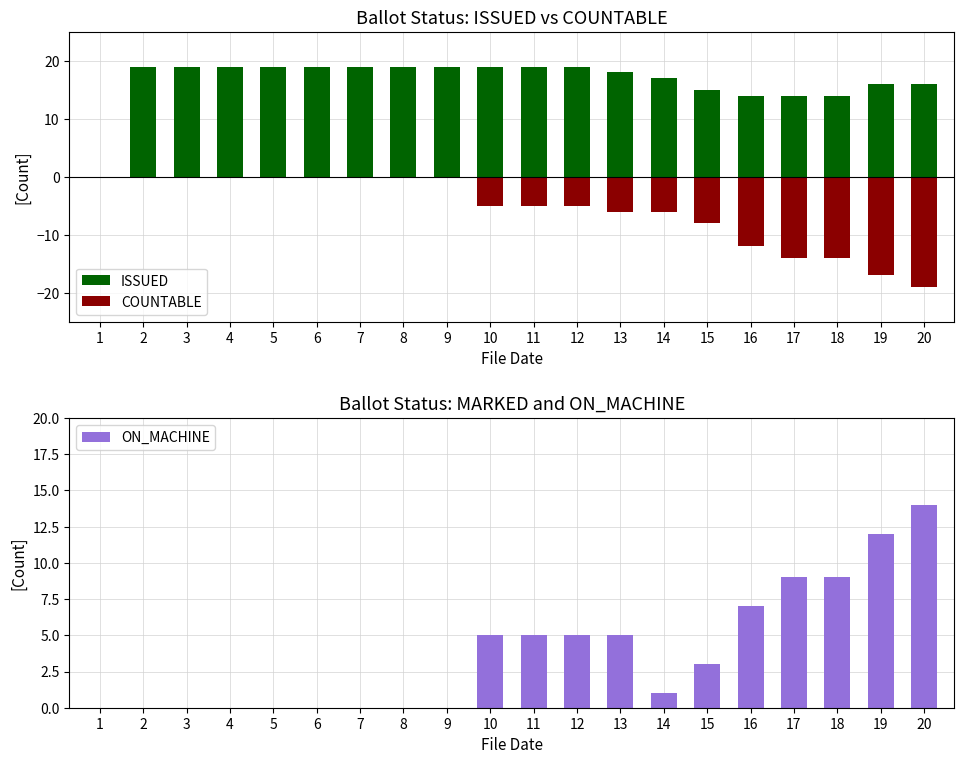

List the labels in order of ISSUED value, smallest first.

1, 16, 17, 18, 15, 19, 20, 14, 13, 2, 3, 4, 5, 6, 7, 8, 9, 10, 11, 12